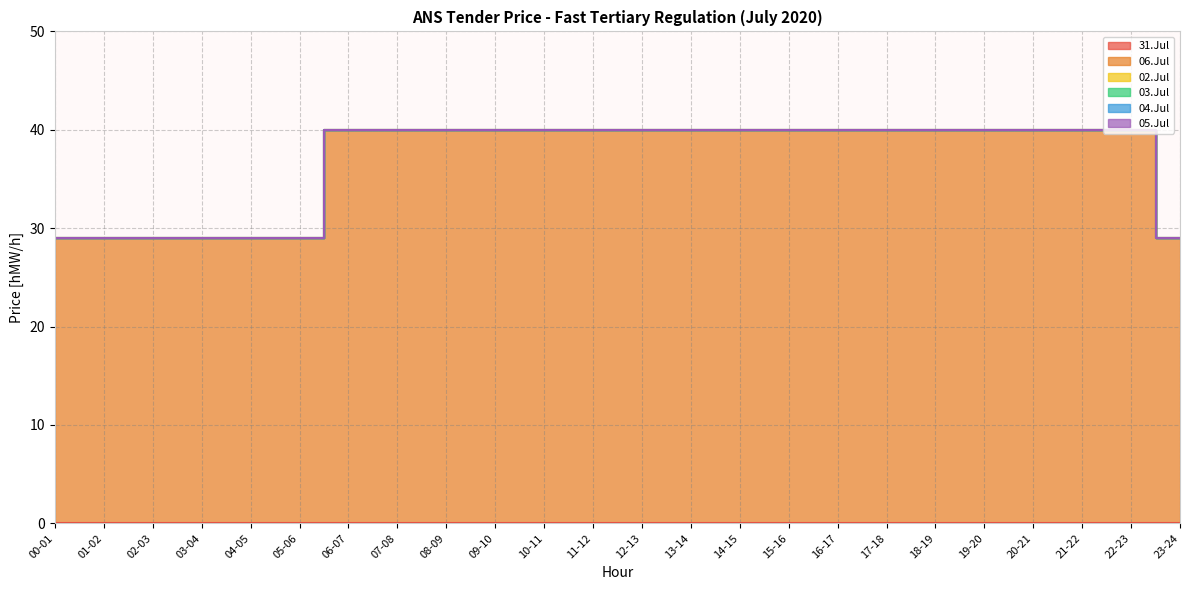

True or false: 06.Jul has a value of 40 at 11-12.

True